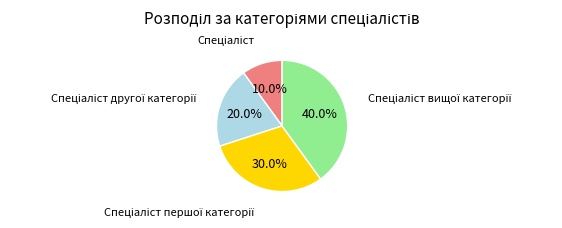

How many segments does this pie chart have?

4